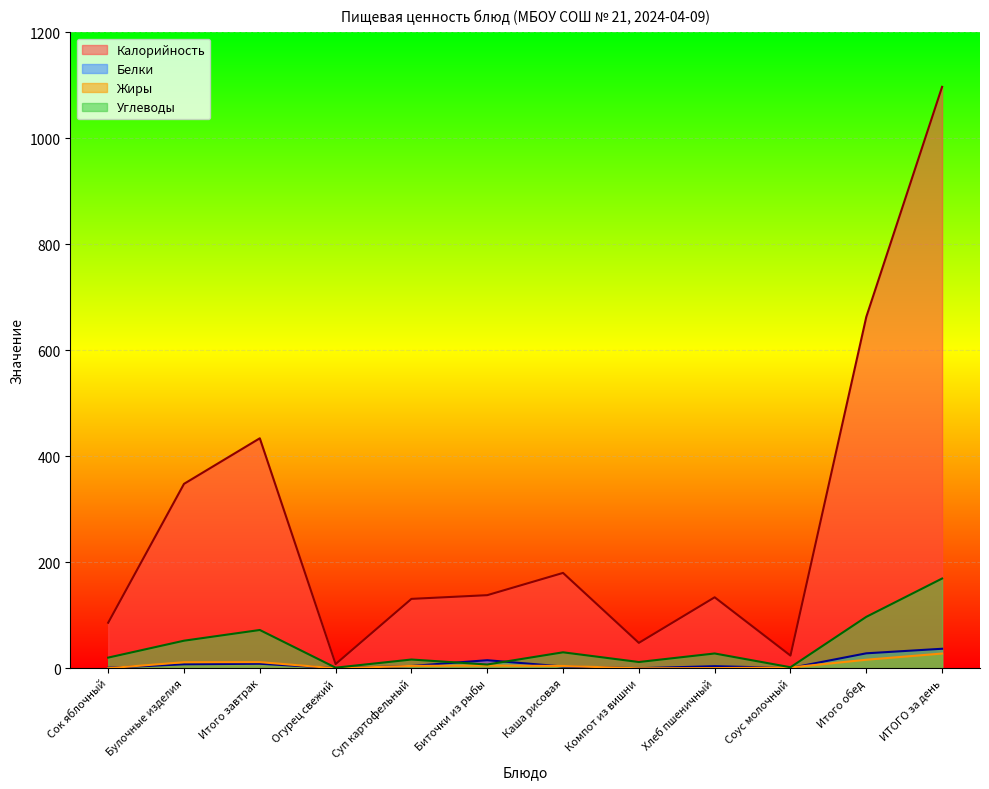

Reading right to left, list all the values displayed in this chart.

Калорийность: ИТОГО за день=1097.0	Итого обед=663.0	Соус молочный=24.0	Хлеб пшеничный=134.0	Компот из вишни=48.0	Каша рисовая=180.0	Биточки из рыбы=138.0	Суп картофельный=131.0	Огурец свежий=8.0	Итого завтрак=434.0	Булочные изделия=348.0	Сок яблочный=86.0
Белки: ИТОГО за день=36.9	Итого обед=28.3	Соус молочный=0.6	Хлеб пшеничный=4.0	Компот из вишни=0.2	Каша рисовая=3.4	Биточки из рыбы=15.3	Суп картофельный=4.4	Огурец свежий=0.4	Итого завтрак=8.6	Булочные изделия=7.6	Сок яблочный=1.0
Жиры: ИТОГО за день=27.9	Итого обед=16.2	Соус молочный=1.6	Хлеб пшеничный=0.4	Компот из вишни=0.0	Каша рисовая=4.4	Биточки из рыбы=5.3	Суп картофельный=4.5	Огурец свежий=0.0	Итого завтрак=11.7	Булочные изделия=11.5	Сок яблочный=0.2
Углеводы: ИТОГО за день=169.4	Итого обед=97.1	Соус молочный=2.0	Хлеб пшеничный=28.0	Компот из вишни=11.9	Каша рисовая=30.2	Биточки из рыбы=7.2	Суп картофельный=16.6	Огурец свежий=1.2	Итого завтрак=72.3	Булочные изделия=52.1	Сок яблочный=20.2